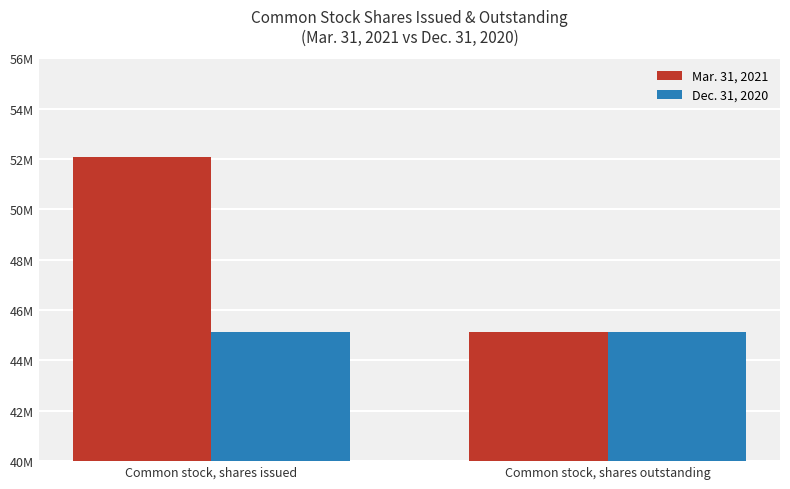

At which label is Mar. 31, 2021 closest to 48595521?

Common stock, shares outstanding